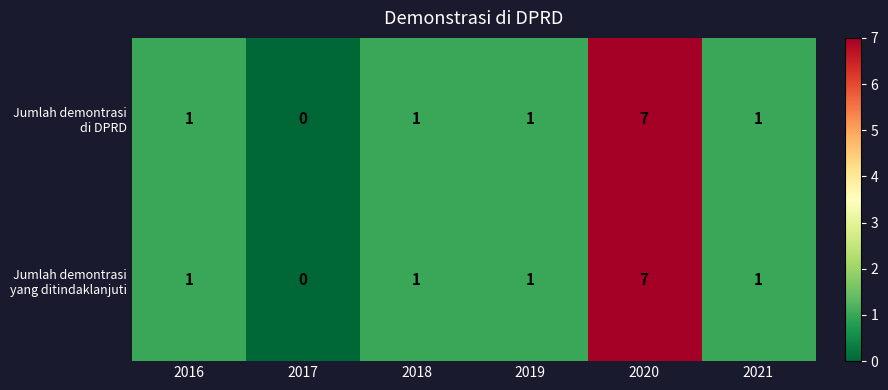

At which category is the sum across all series the highest?

2020